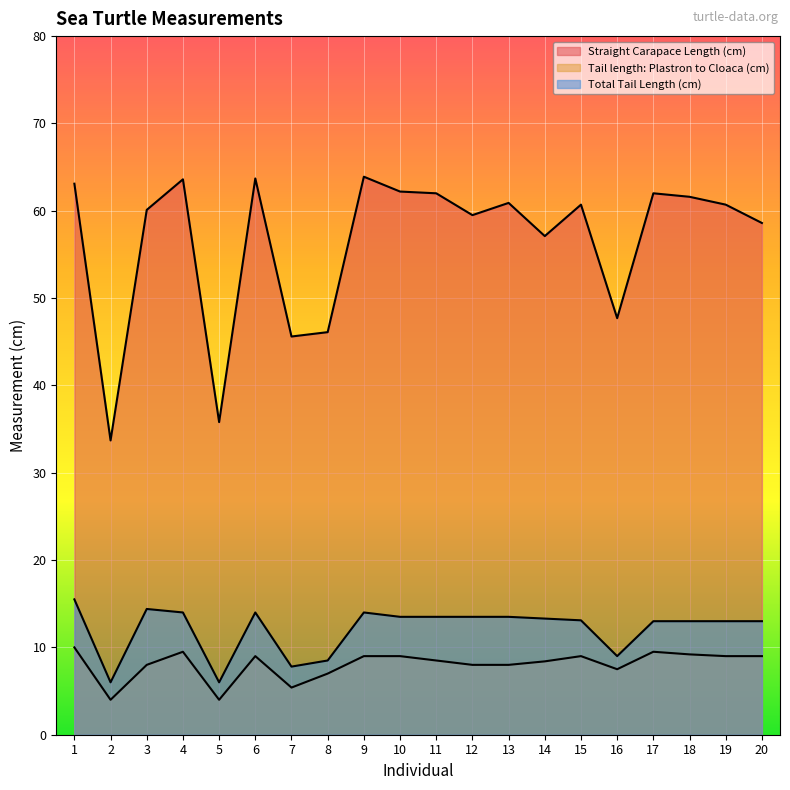

How many lines are shown in the chart?

3